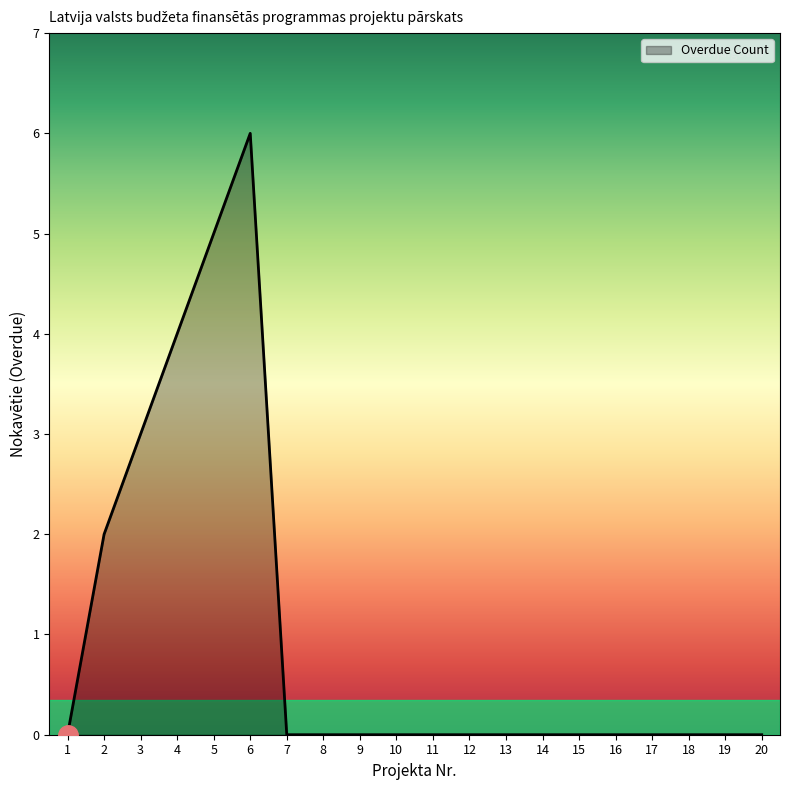

What is the change in value from 5 to 16?

-5